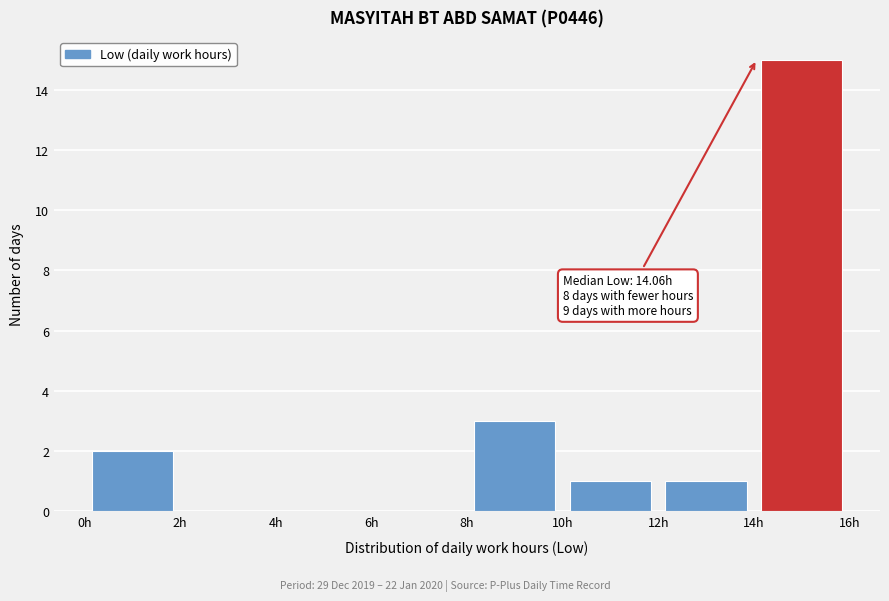

Over which range of the x-axis is the bar tallest?

14 to 16